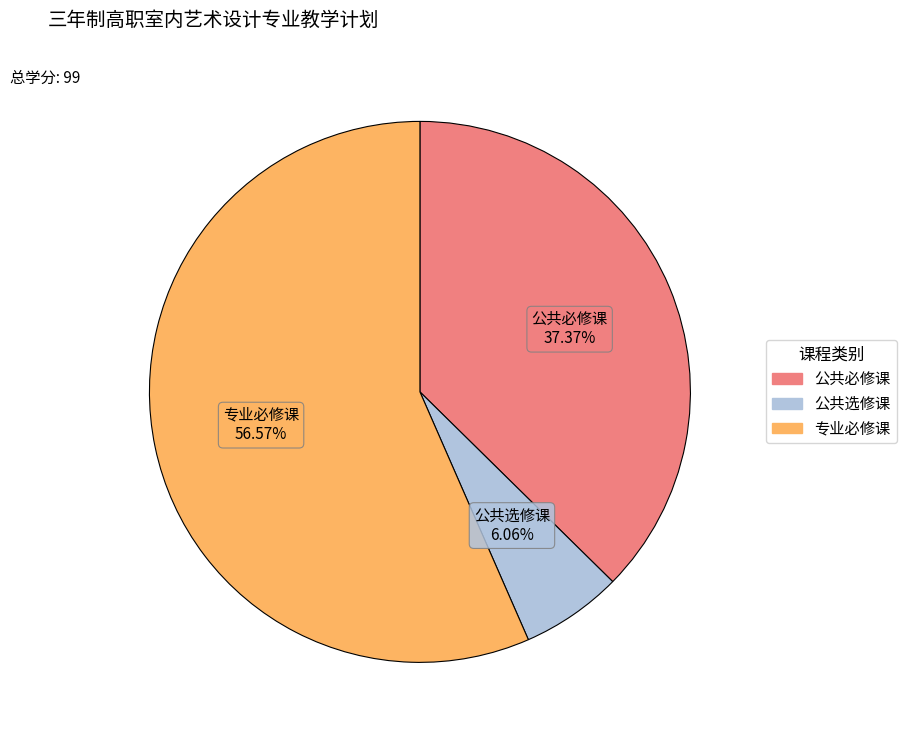

Rank the categories by value from lowest to highest.

公共选修课, 公共必修课, 专业必修课